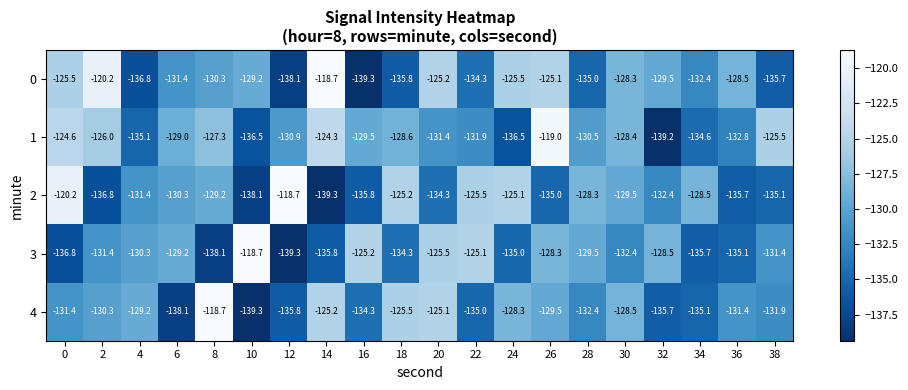

What is the difference between the highest and lowest values at 28?

6.7